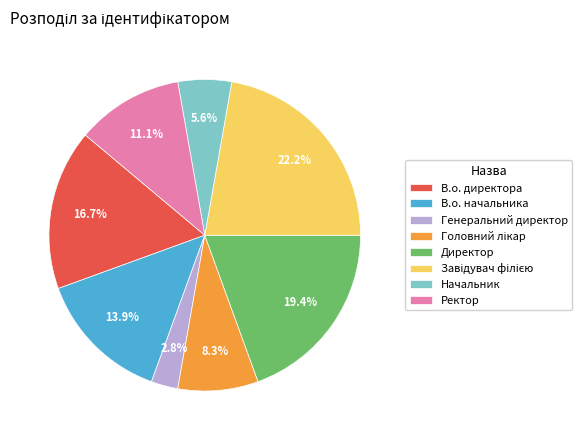

To the nearest percent, what is the difference between the Ректор and Начальник slice percentages?

6%